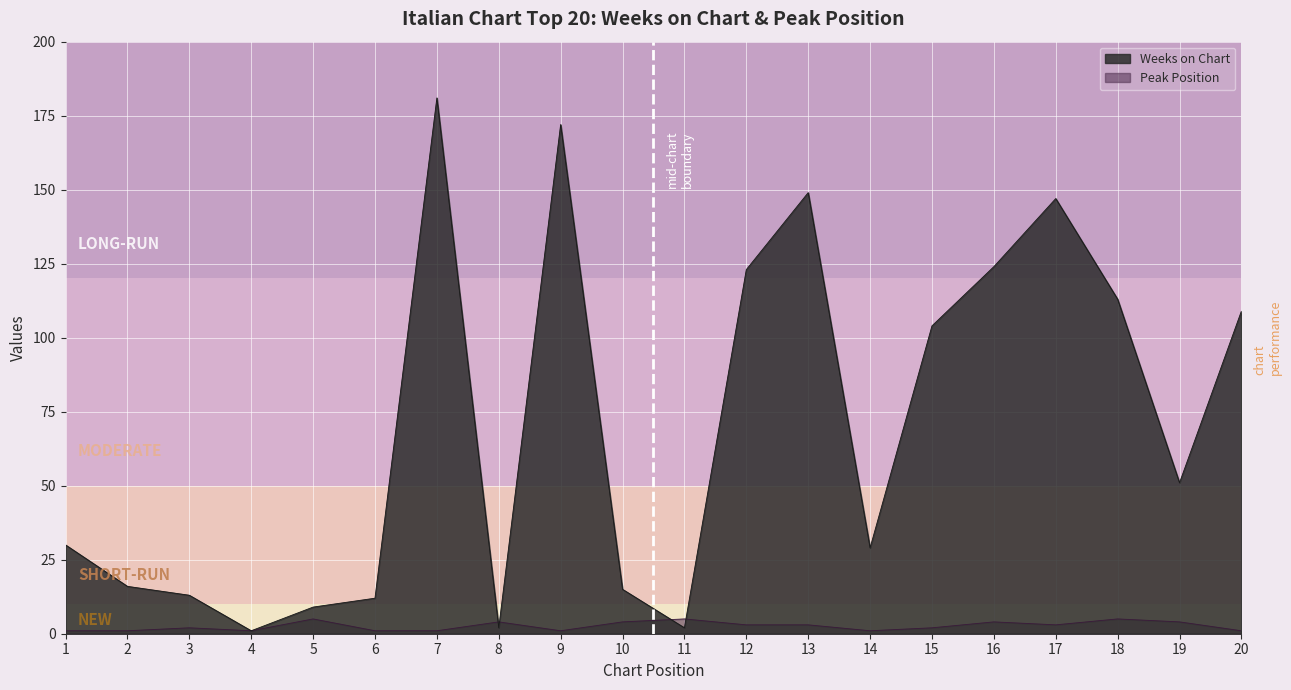

True or false: Weeks on Chart has more than 0 interior local peaks.

True